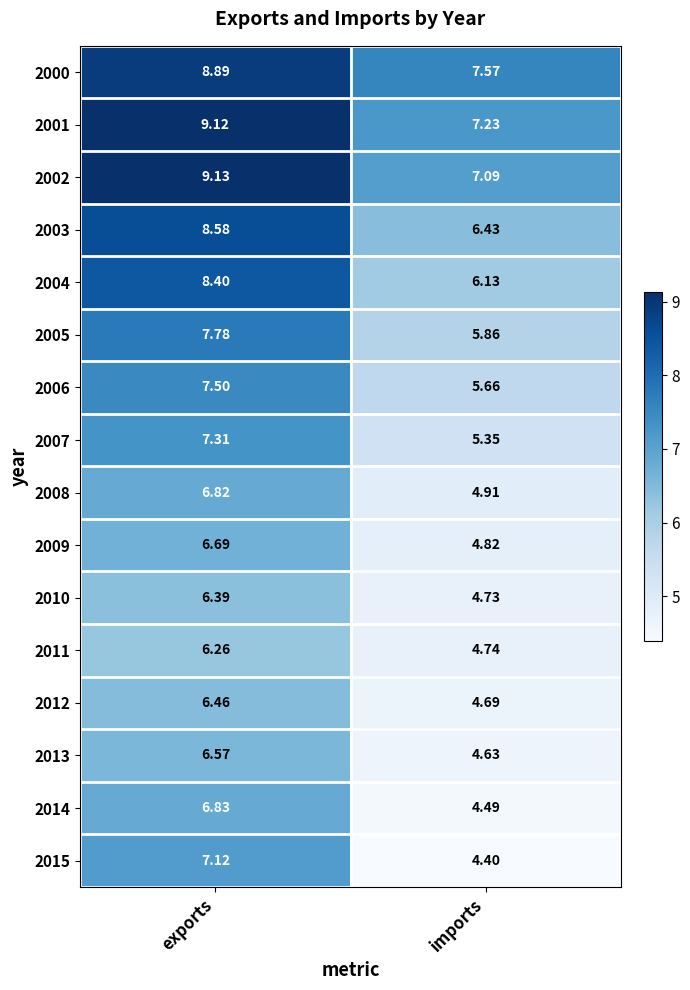

Which category has the highest value in the 2012 series?

exports